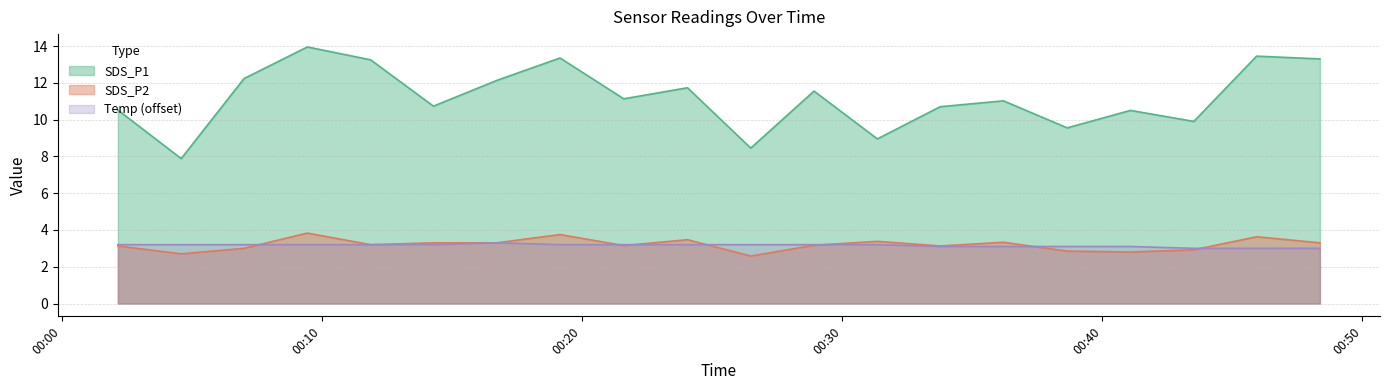

True or false: SDS_P1 and SDS_P2 cross at least once.

False